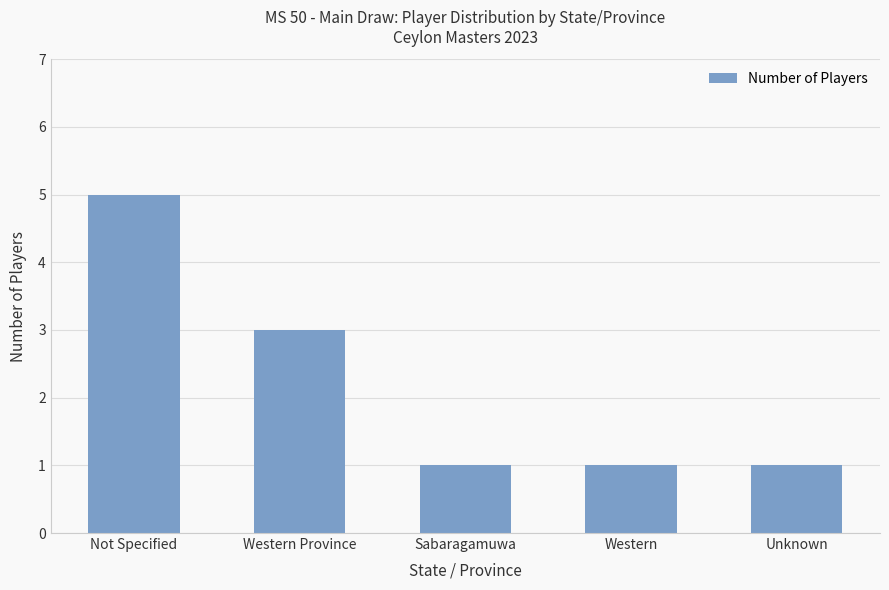

What is the ratio of the value at Not Specified to the value at Unknown?

5.0